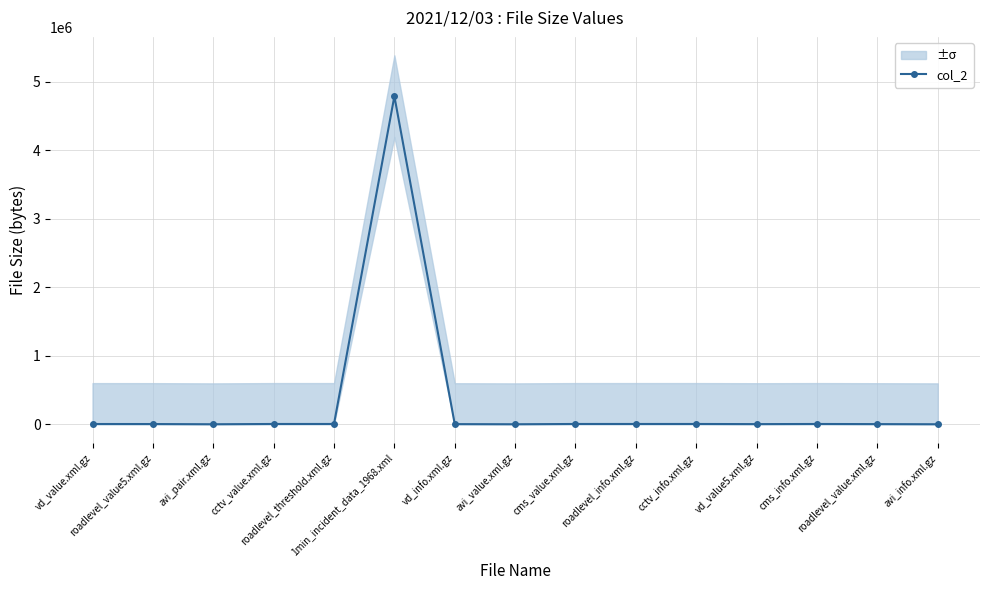

What is the minimum value shown in the chart?

1467